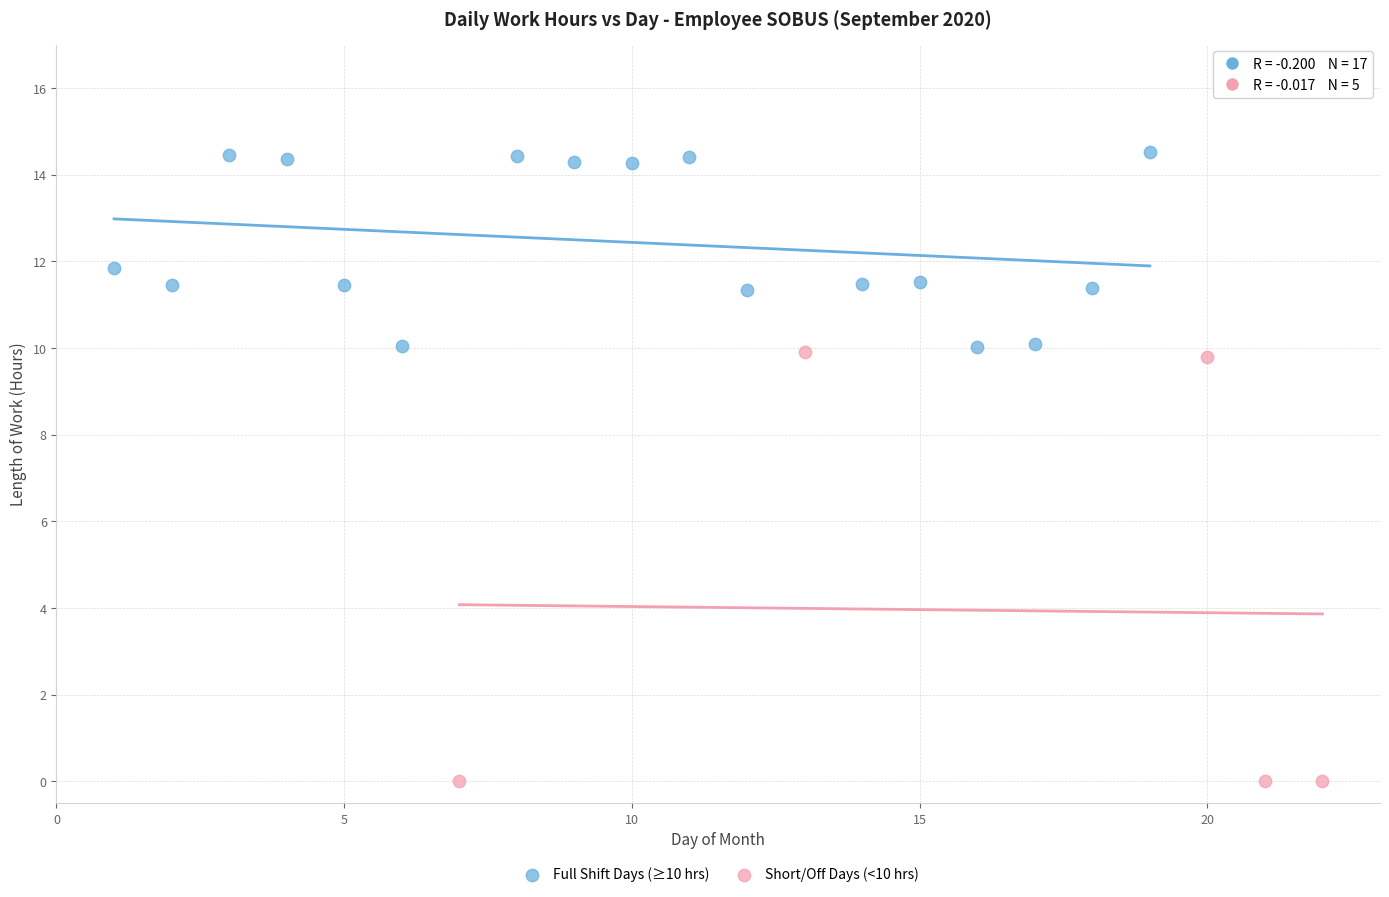

Which series has the largest Y range (max minus min)?

Short/Off Days (<10 hrs)